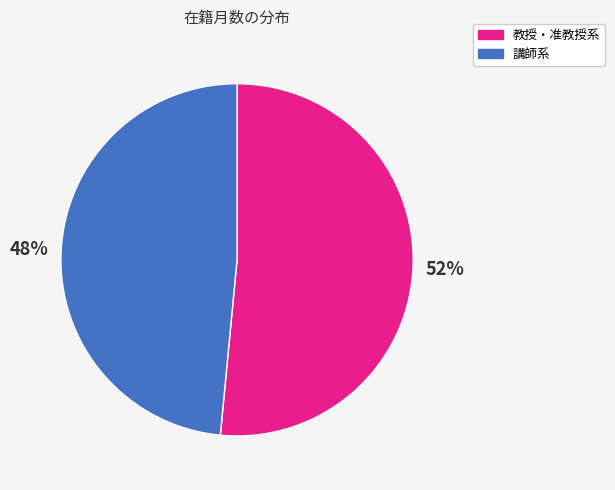

To the nearest percent, what is the average slice percentage?

50%